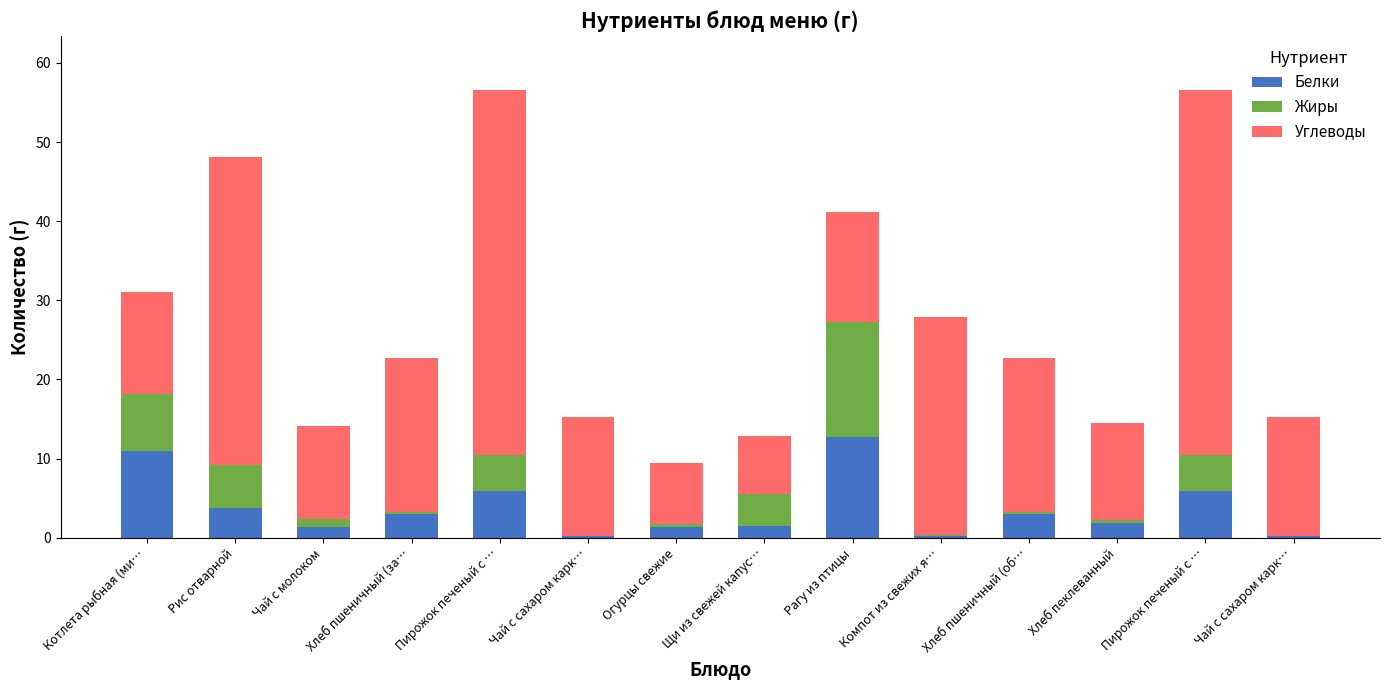

Are the bars grouped side by side (vs. stacked)?

No